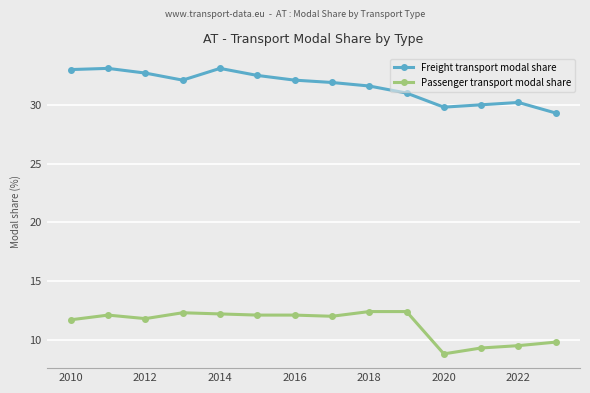

True or false: Freight transport modal share and Passenger transport modal share cross at least once.

False